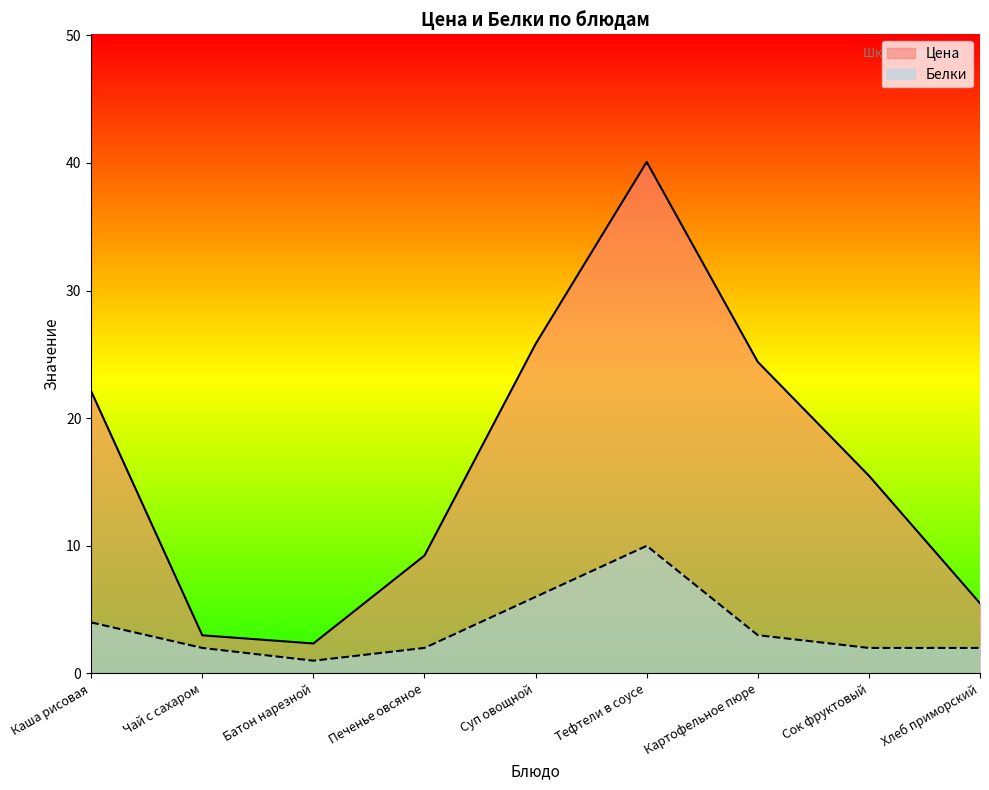

How many lines are shown in the chart?

2